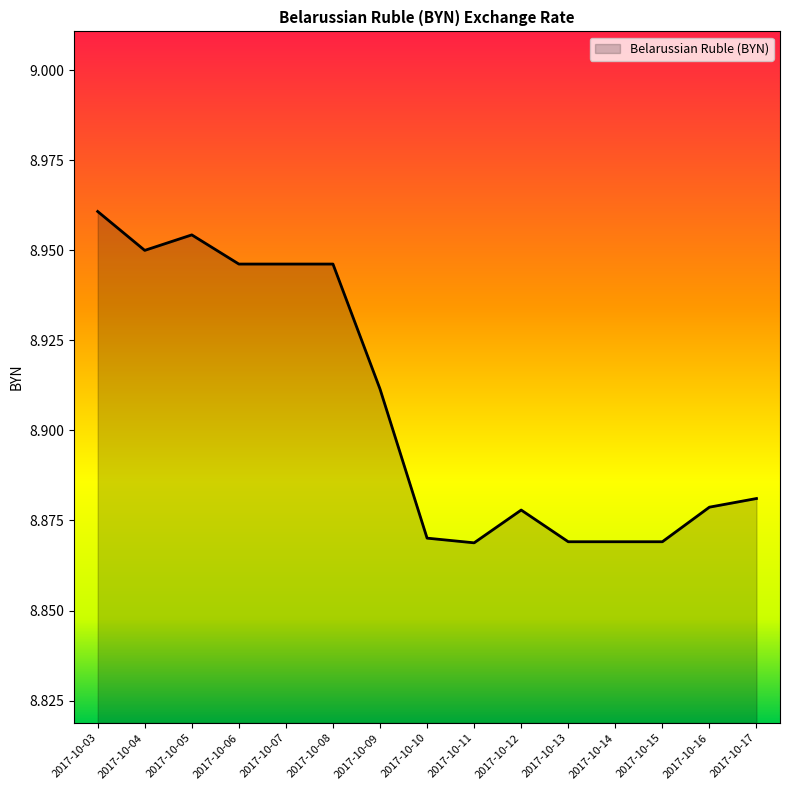

What is the sum of the values at 2017-10-14 and 2017-10-04?

17.8